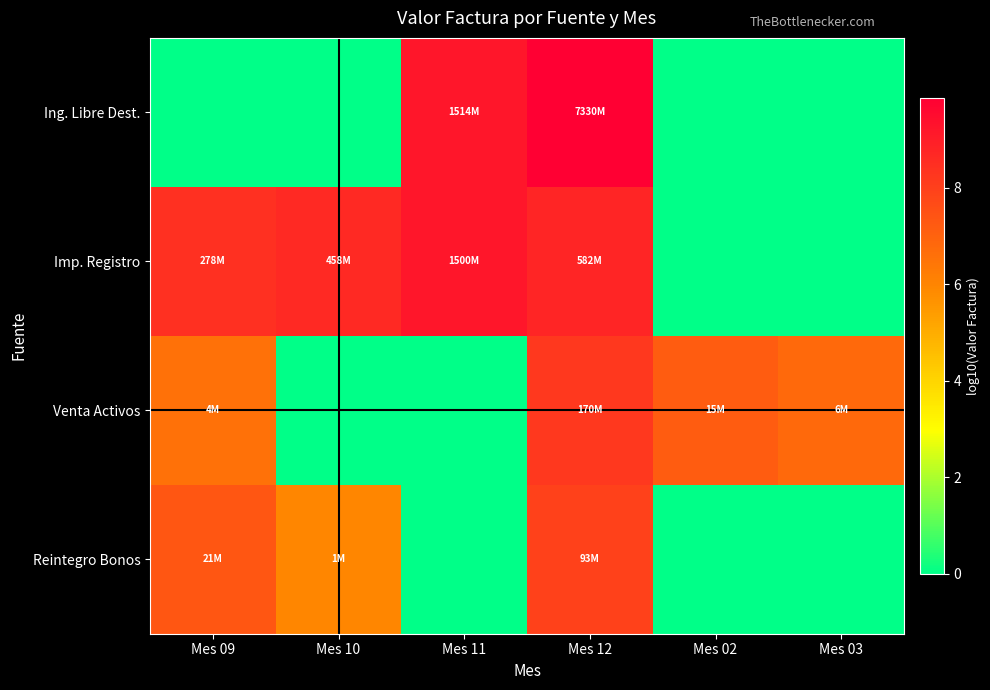

Reading left to right, transcribe all the data shown in this chart.

Ing. Libre Dest.: Mes 09=0.0	Mes 10=0.0	Mes 11=9.2	Mes 12=9.9	Mes 02=0.0	Mes 03=0.0
Imp. Registro: Mes 09=8.4	Mes 10=8.7	Mes 11=9.2	Mes 12=8.8	Mes 02=0.0	Mes 03=0.0
Venta Activos: Mes 09=6.6	Mes 10=0.0	Mes 11=0.0	Mes 12=8.2	Mes 02=7.2	Mes 03=6.8
Reintegro Bonos: Mes 09=7.3	Mes 10=6.0	Mes 11=0.0	Mes 12=8.0	Mes 02=0.0	Mes 03=0.0